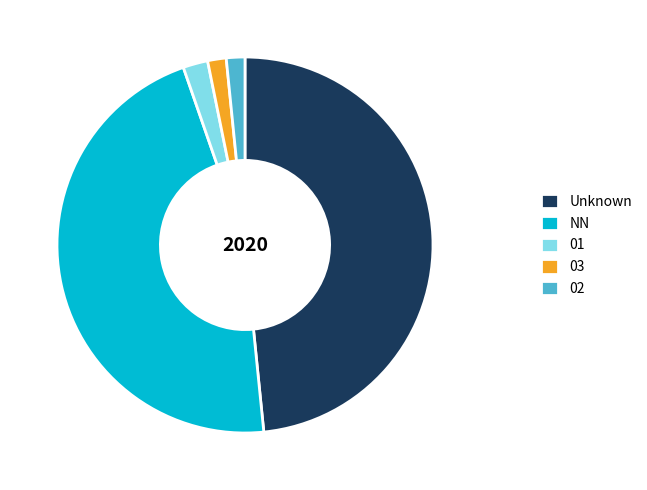

How many segments does this pie chart have?

5